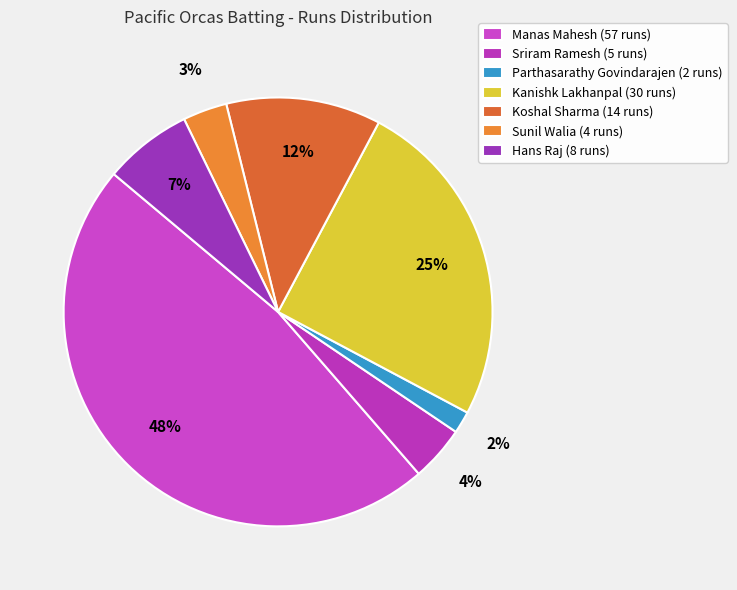

To the nearest percent, what is the difference between the Manas Mahesh and Sunil Walia slice percentages?

44%